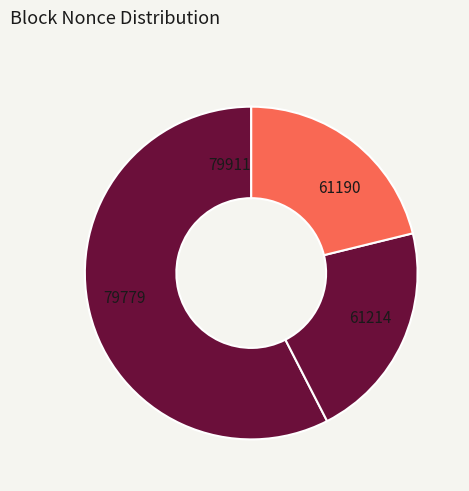

Do 61190 and 61214 together represent more than half of the pie?

No